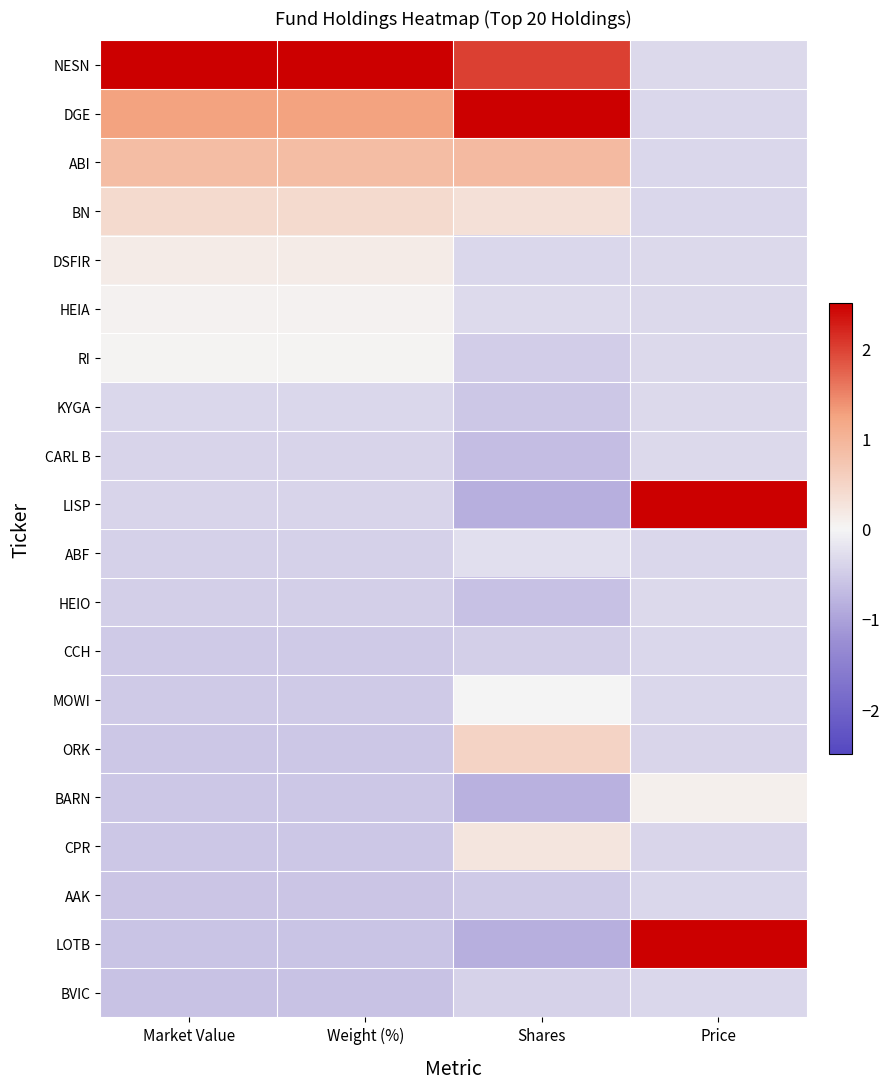

Reading left to right, transcribe all the data shown in this chart.

NESN: Market Value=3.8	Weight (%)=3.8	Shares=2.0	Price=-0.3
DGE: Market Value=1.3	Weight (%)=1.3	Shares=3.2	Price=-0.4
ABI: Market Value=0.9	Weight (%)=0.9	Shares=0.9	Price=-0.4
BN: Market Value=0.4	Weight (%)=0.4	Shares=0.3	Price=-0.4
DSFIR: Market Value=0.2	Weight (%)=0.2	Shares=-0.4	Price=-0.3
HEIA: Market Value=0.1	Weight (%)=0.1	Shares=-0.3	Price=-0.3
RI: Market Value=0.0	Weight (%)=0.0	Shares=-0.5	Price=-0.3
KYGA: Market Value=-0.4	Weight (%)=-0.4	Shares=-0.6	Price=-0.3
CARL B: Market Value=-0.4	Weight (%)=-0.4	Shares=-0.7	Price=-0.3
LISP: Market Value=-0.4	Weight (%)=-0.4	Shares=-0.8	Price=3.2
ABF: Market Value=-0.4	Weight (%)=-0.4	Shares=-0.3	Price=-0.4
HEIO: Market Value=-0.5	Weight (%)=-0.5	Shares=-0.6	Price=-0.4
CCH: Market Value=-0.5	Weight (%)=-0.5	Shares=-0.5	Price=-0.4
MOWI: Market Value=-0.5	Weight (%)=-0.5	Shares=-0.0	Price=-0.4
ORK: Market Value=-0.5	Weight (%)=-0.5	Shares=0.5	Price=-0.4
BARN: Market Value=-0.6	Weight (%)=-0.6	Shares=-0.8	Price=0.1
CPR: Market Value=-0.6	Weight (%)=-0.6	Shares=0.2	Price=-0.4
AAK: Market Value=-0.6	Weight (%)=-0.6	Shares=-0.5	Price=-0.4
LOTB: Market Value=-0.6	Weight (%)=-0.6	Shares=-0.8	Price=2.8
BVIC: Market Value=-0.6	Weight (%)=-0.6	Shares=-0.4	Price=-0.4